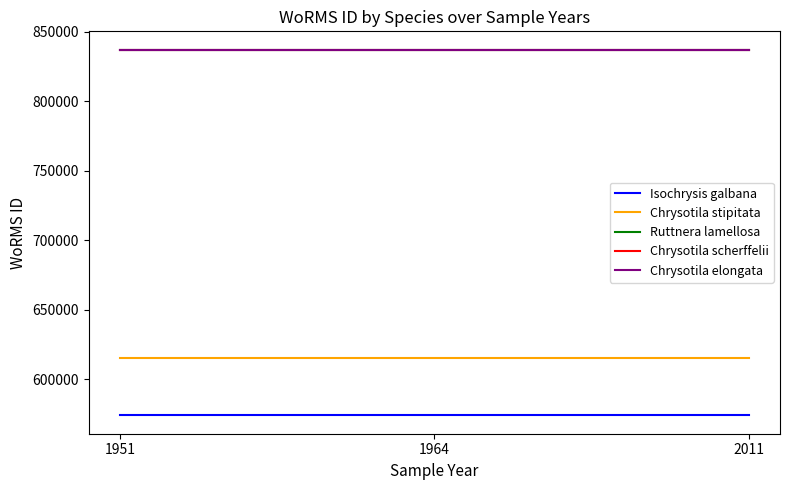

What is the lowest value of the Chrysotila scherffelii series?

837015